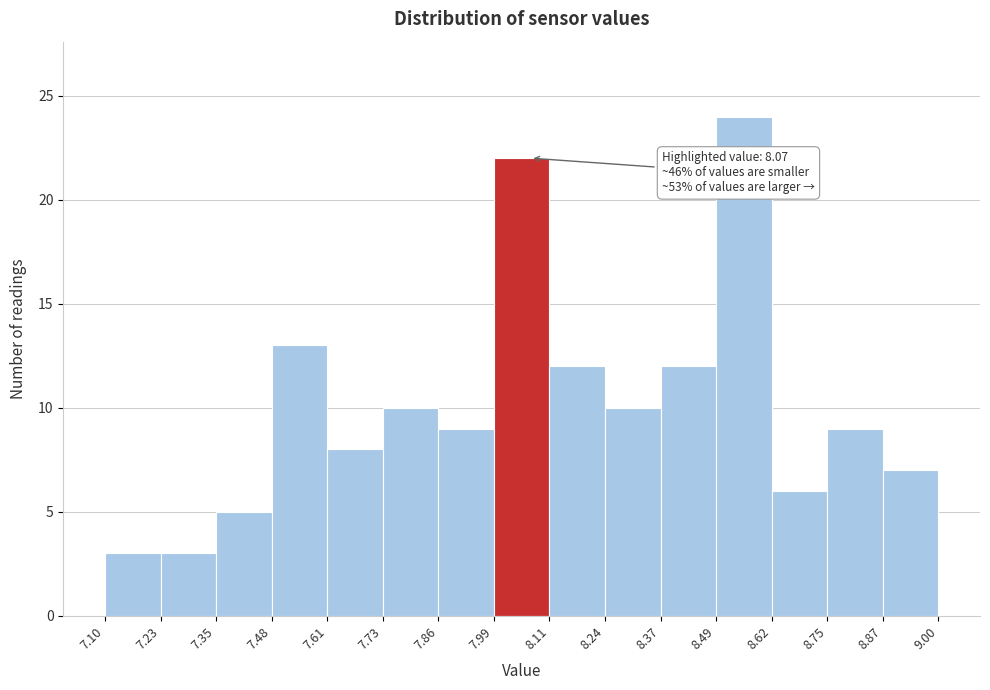

Which range on the x-axis has the tallest bar?

8.49 to 8.62